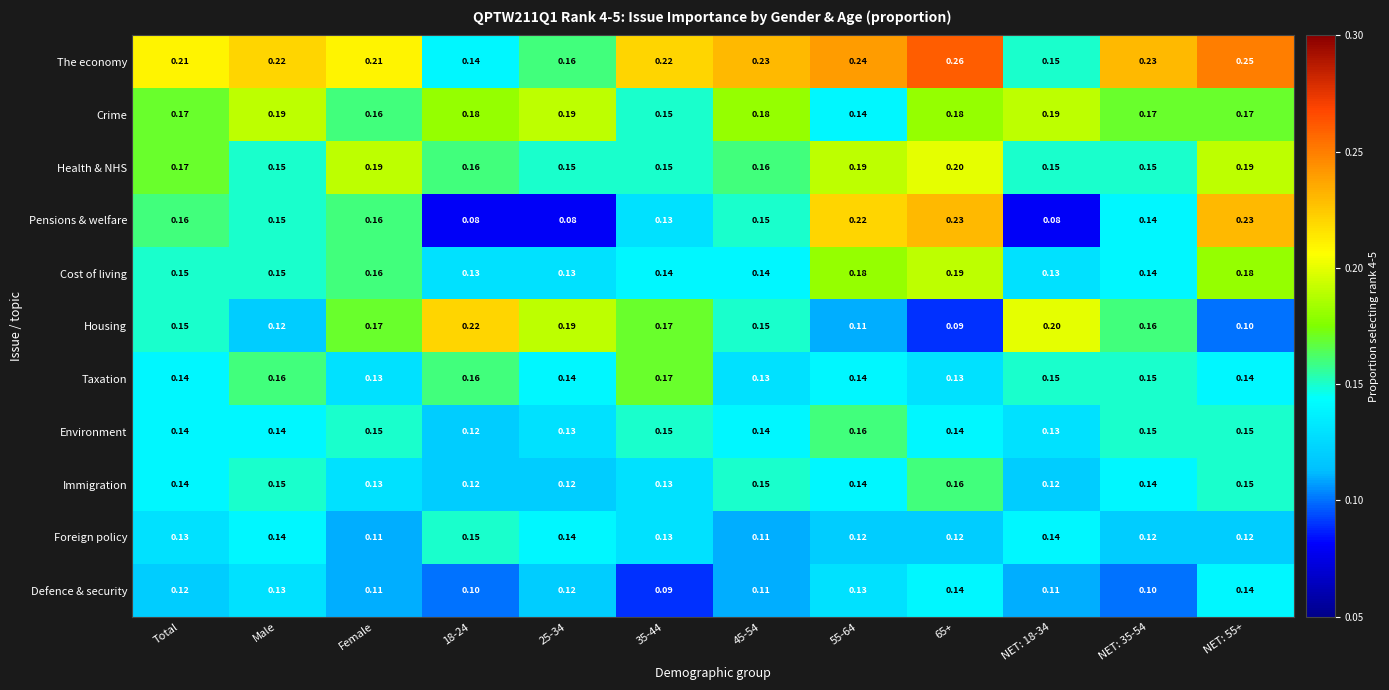

Is the value of Cost of living at NET: 18-34 greater than the value of Housing at Total?

No